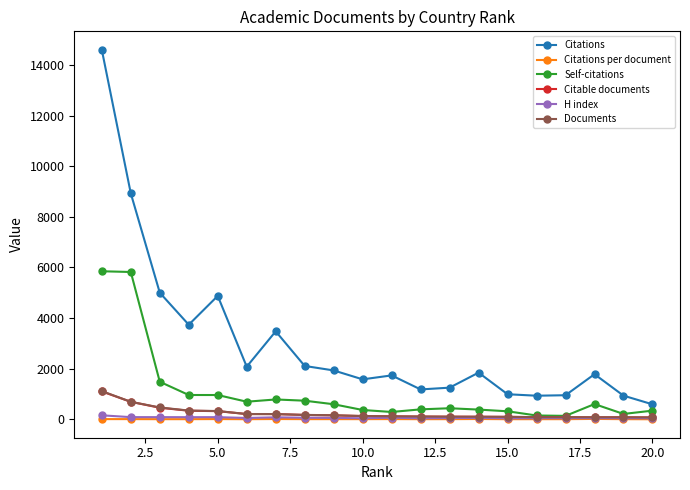

What is the smallest value displayed?

7.6